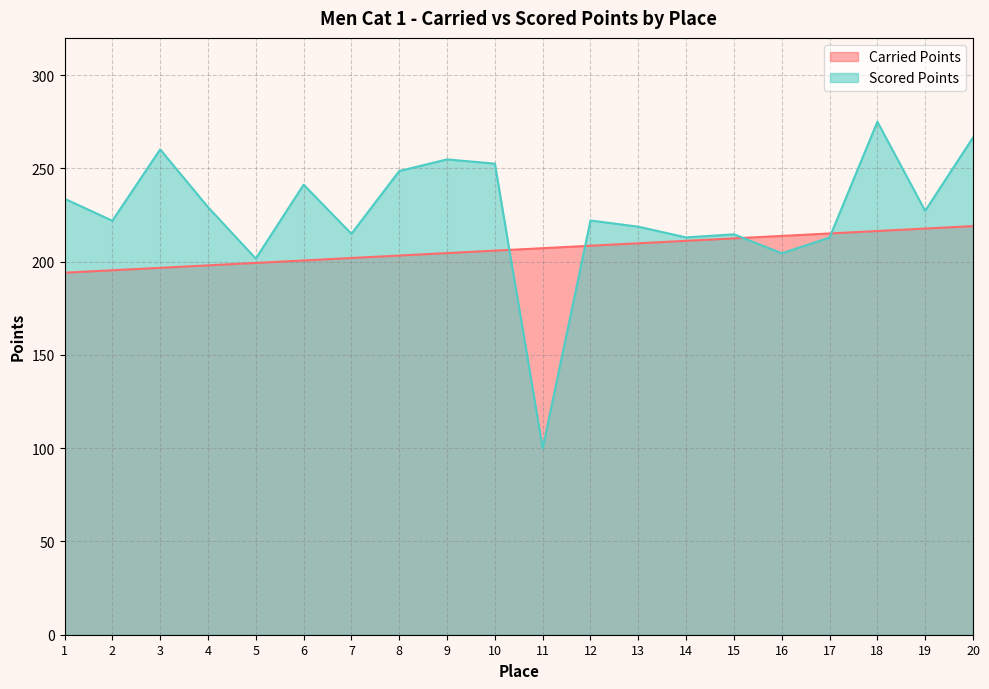

What is the total value across all series at 15?

427.2